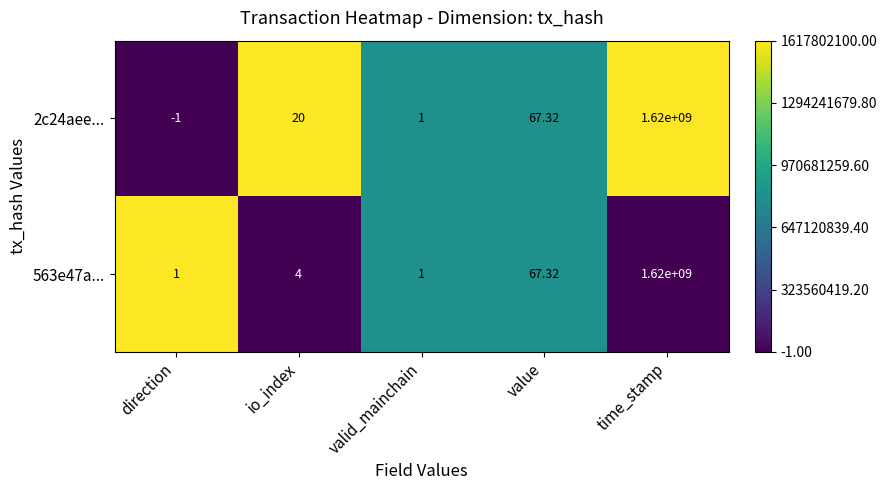

List the labels in order of 2c24aee... value, smallest first.

direction, valid_mainchain, io_index, value, time_stamp